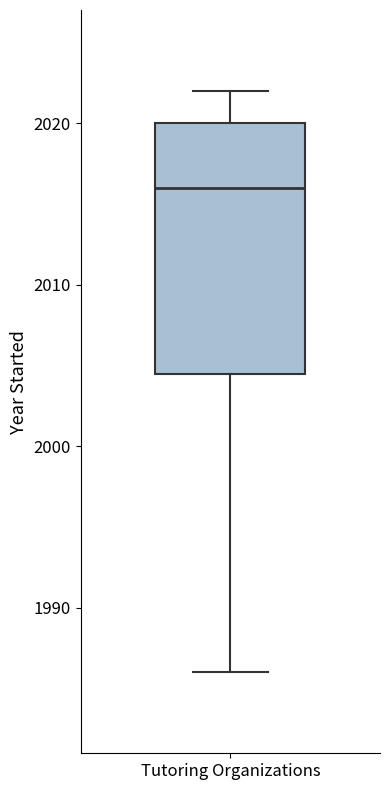

Where does the median line of the box for Tutoring Organizations sit on the y-axis? The values are not printed on the chart, so give them approximately, as read against the axis.

2016